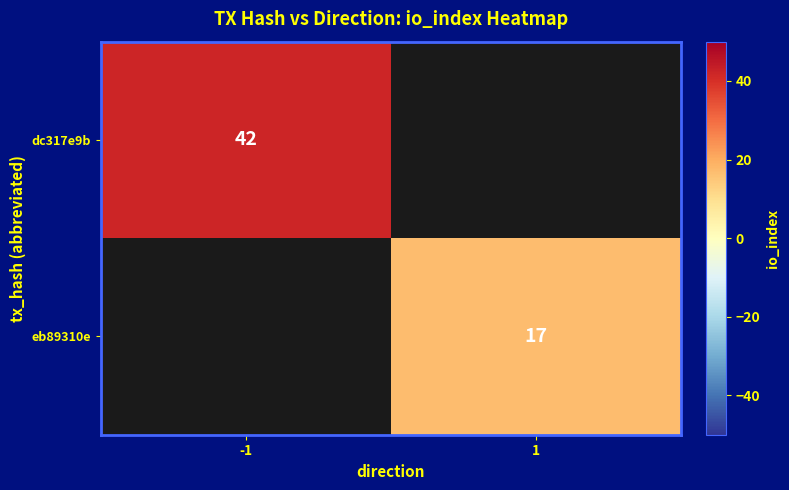

At how many categories does at least one series exceed 17?

1